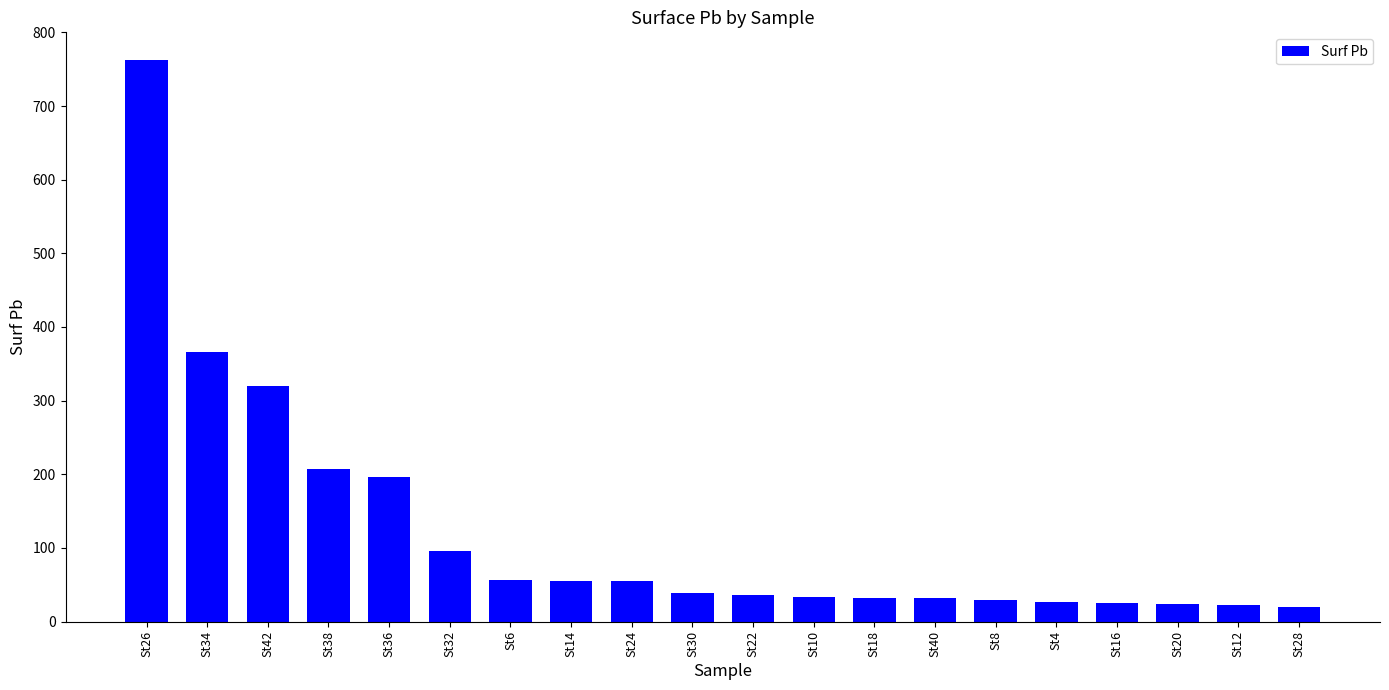

What is the ratio of the value at St34 to the value at St16?

14.4